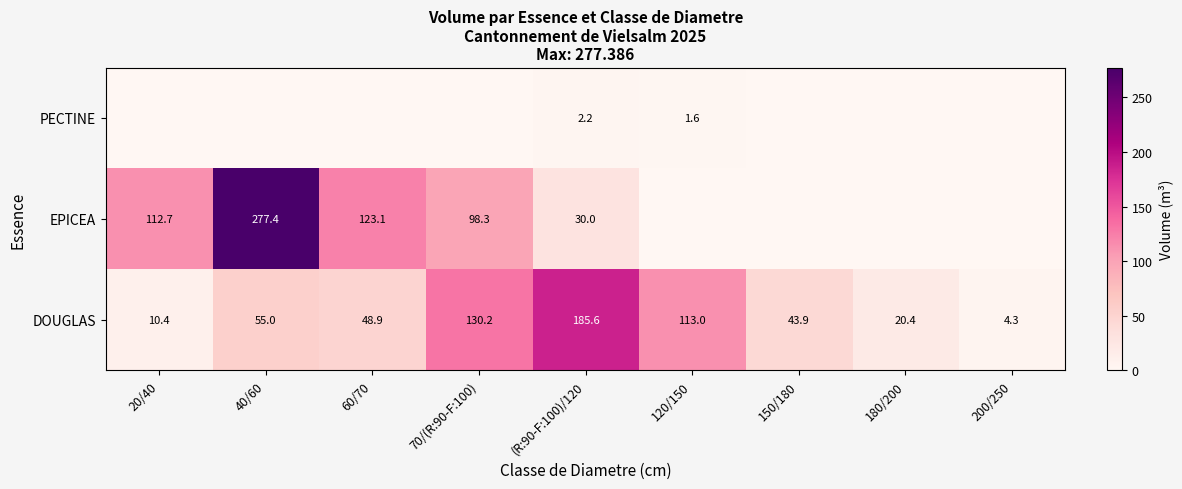

Which category has the highest value in the DOUGLAS series?

(R:90-F:100)/120